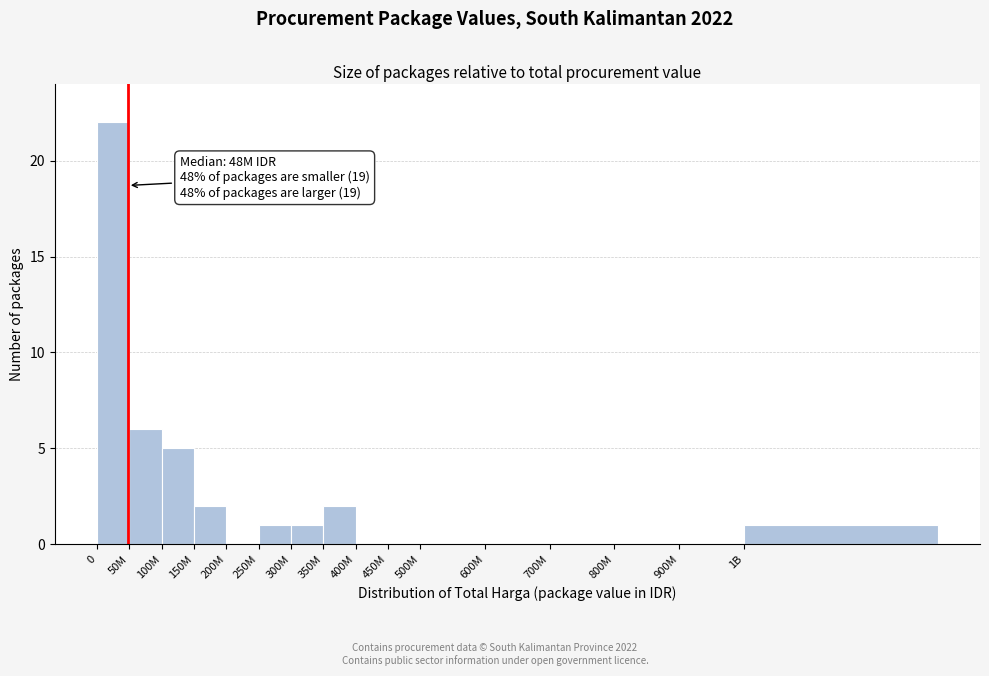

Reading left to right, extract all data points from this chart.

0=22	50M=6	100M=5	150M=2	200M=0	250M=1	300M=1	350M=2	400M=0	450M=0	500M=0	600M=0	700M=0	800M=0	900M=0	1B=1